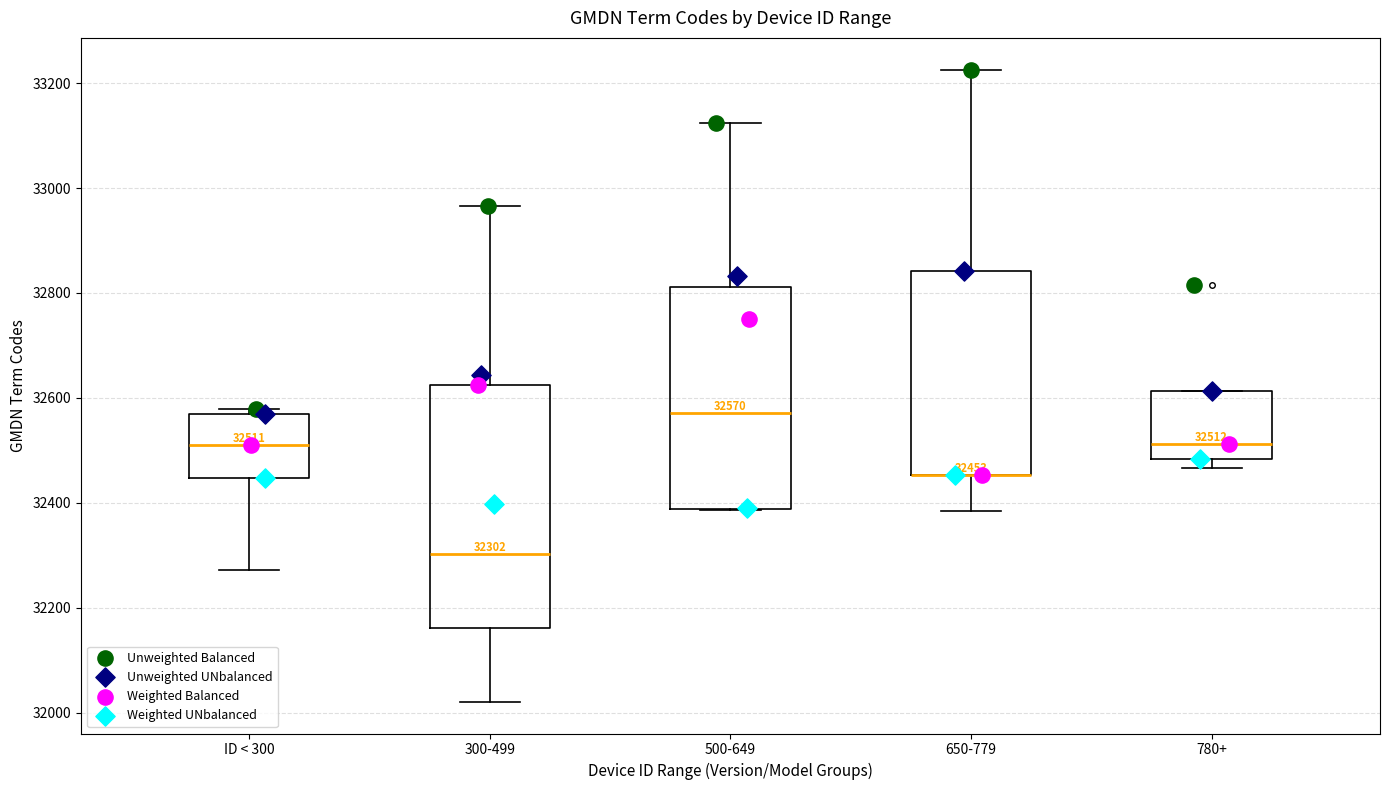

Which box is the tallest, from its lower edge to its upper edge?

300-499